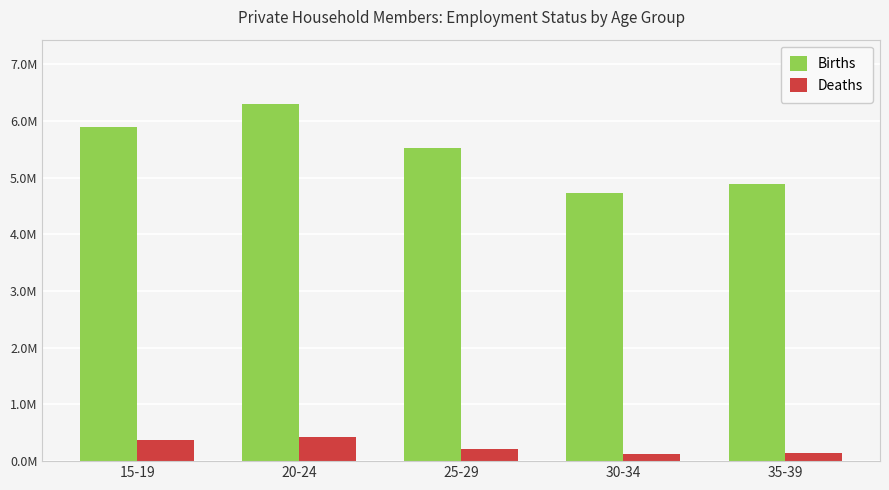

Where is Deaths nearest to the value 277346?

25-29